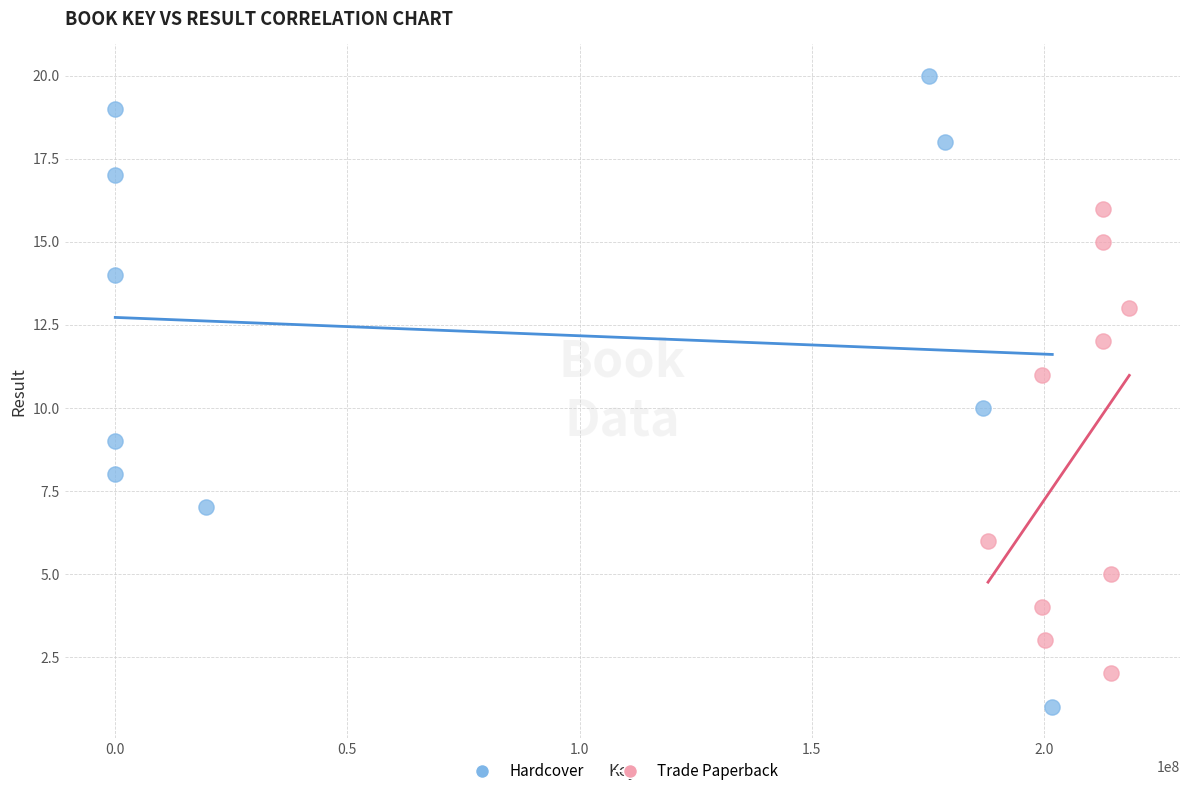

Which series reaches the minimum Y coordinate?

Hardcover